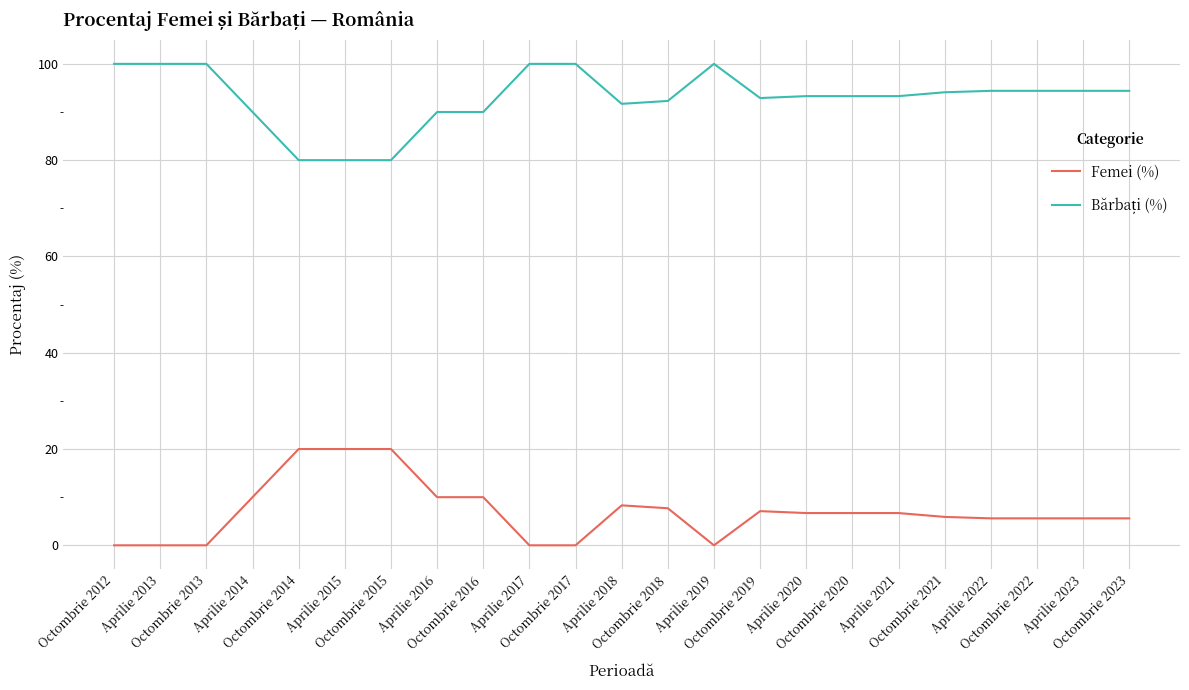

What is the maximum value for Femei (%)?

20.0